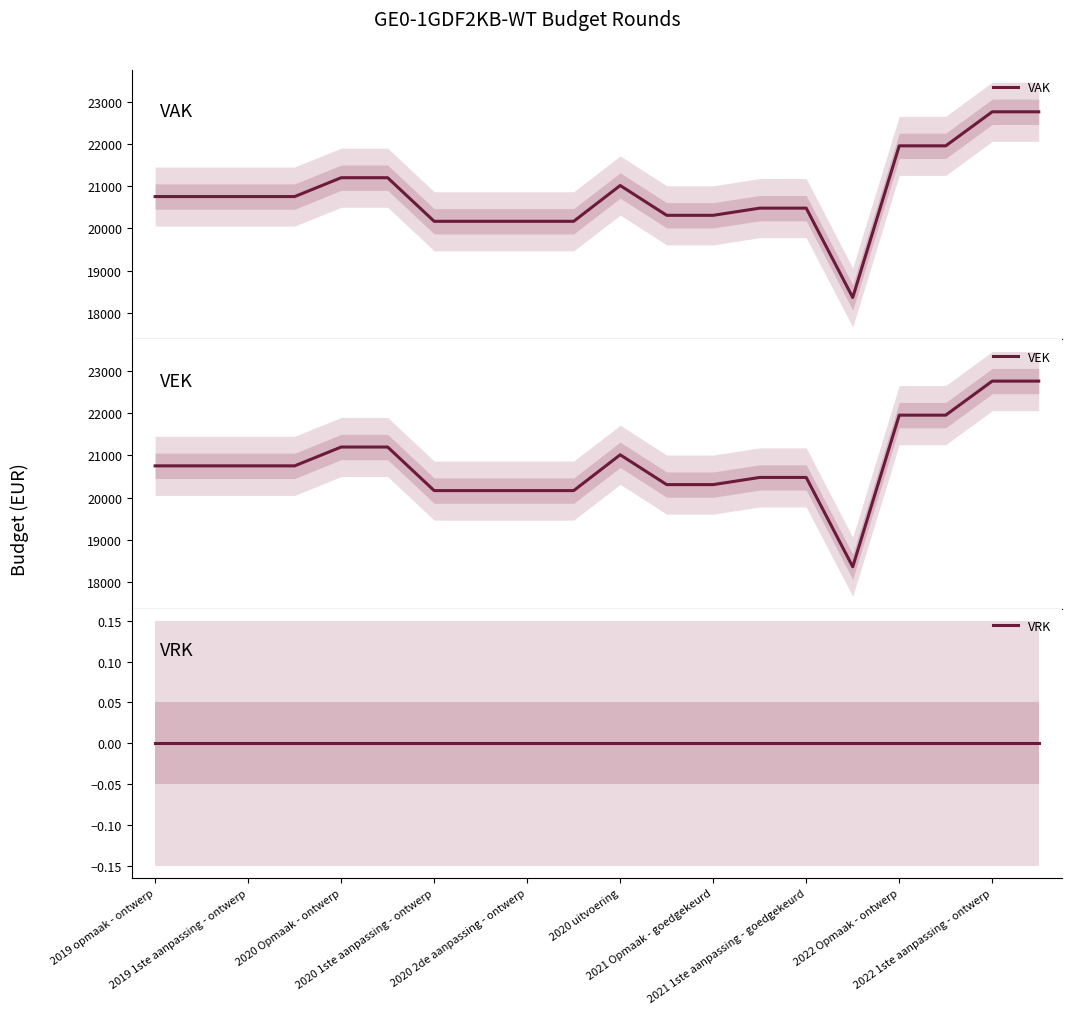

Which series has the largest total across all categories?

VAK